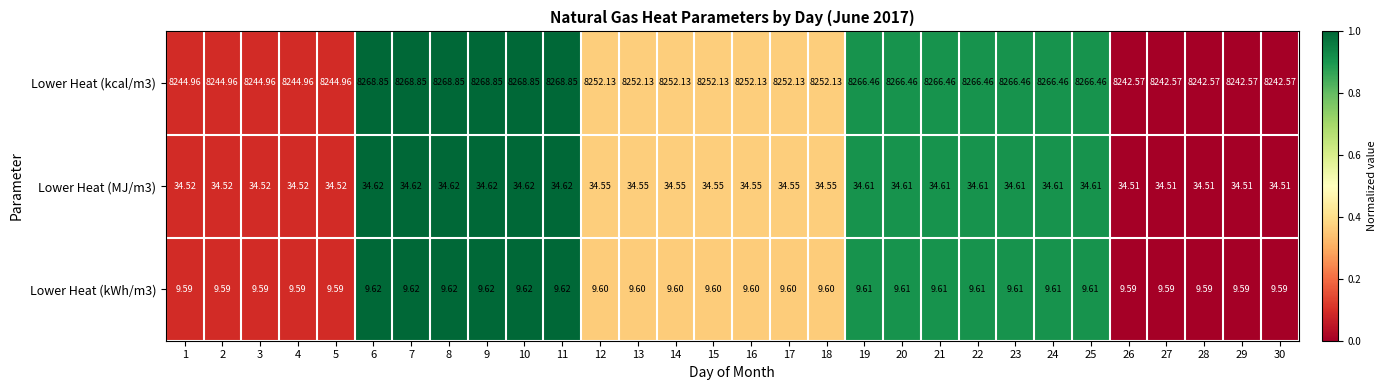

Is the value of Lower Heat (kWh/m3) at 25 greater than the value of Lower Heat (kcal/m3) at 27?

No